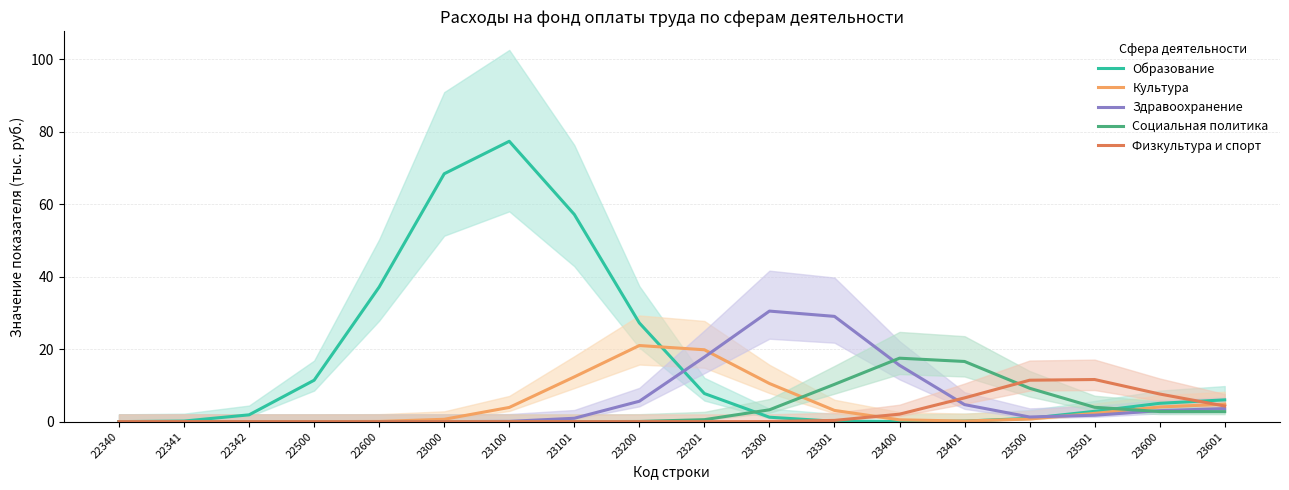

What is the difference between the maximum and minimum values in the Социальная политика series?

17.5